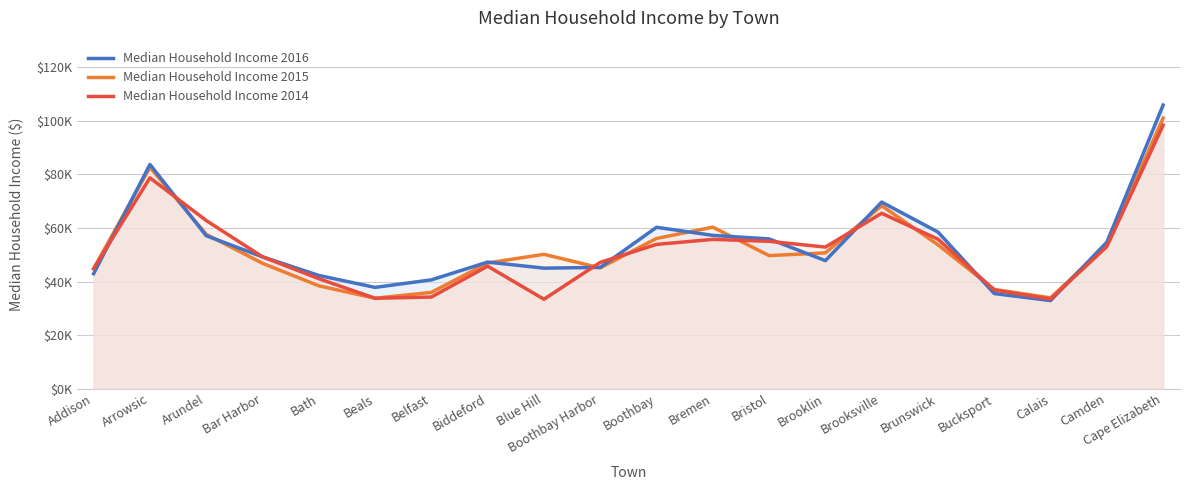

Reading left to right, list all the values displayed in this chart.

Median Household Income 2016: 42946	83750	57115	49227	42275	37813	40625	47265	45000	45275	60268	57250	55927	47813	69688	58502	35509	32885	54682	105925
Median Household Income 2015: 44828	82708	57644	46812	38407	33750	35946	46940	50169	45100	56099	60313	49688	50714	68333	53737	37047	33906	53527	101068
Median Household Income 2014: 44830	78750	62795	49233	41062	33750	34205	45729	33384	47159	53875	55750	55030	52875	65500	55833	36844	33448	53051	98438